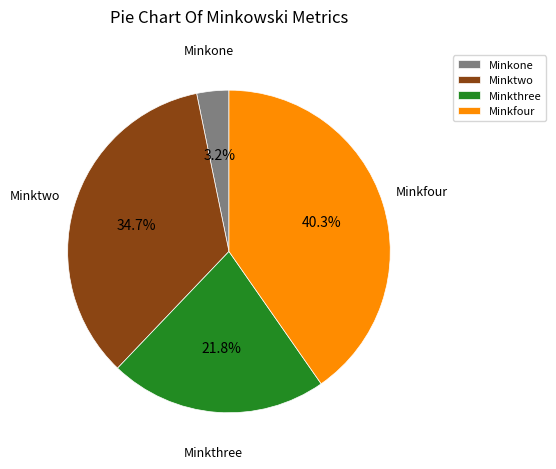

Which category has the smallest portion of the pie?

Minkone